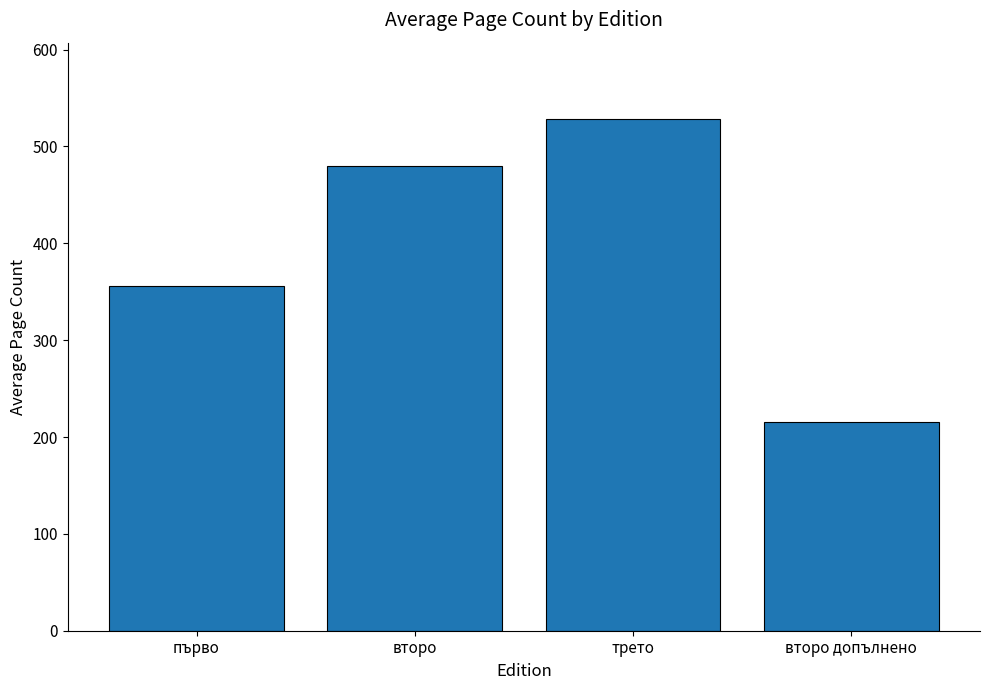

The value at първо is 356. True or false?

True